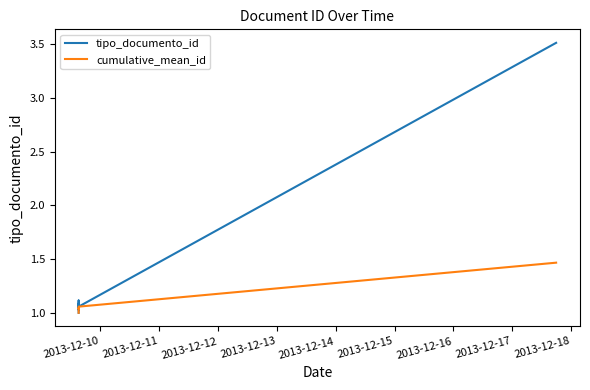

How many categories are shown in the chart?

6